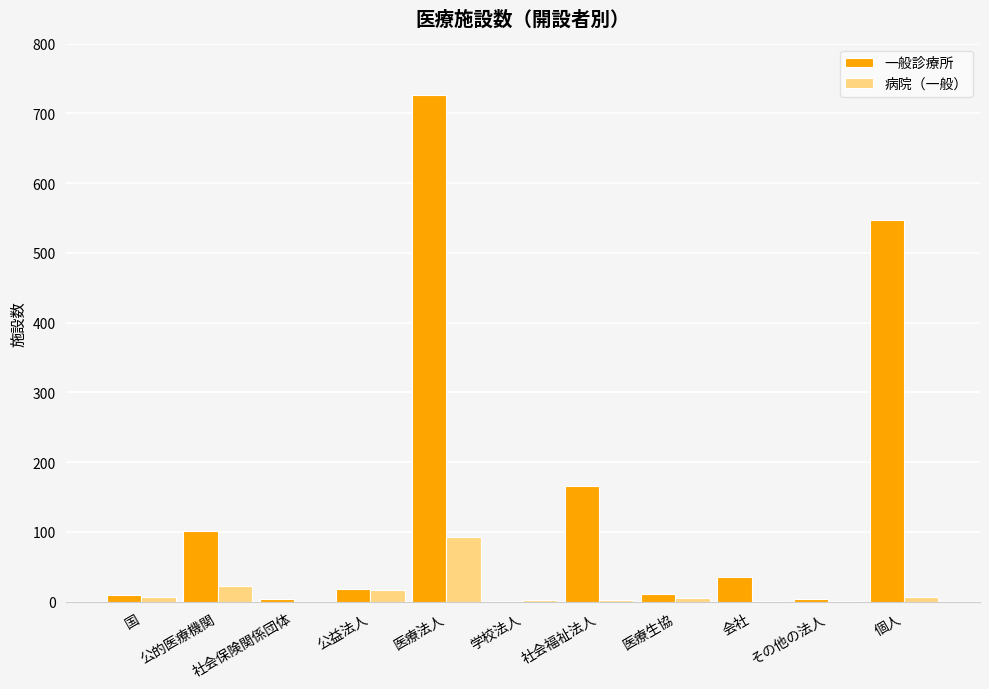

At which category is the sum across all series the highest?

医療法人